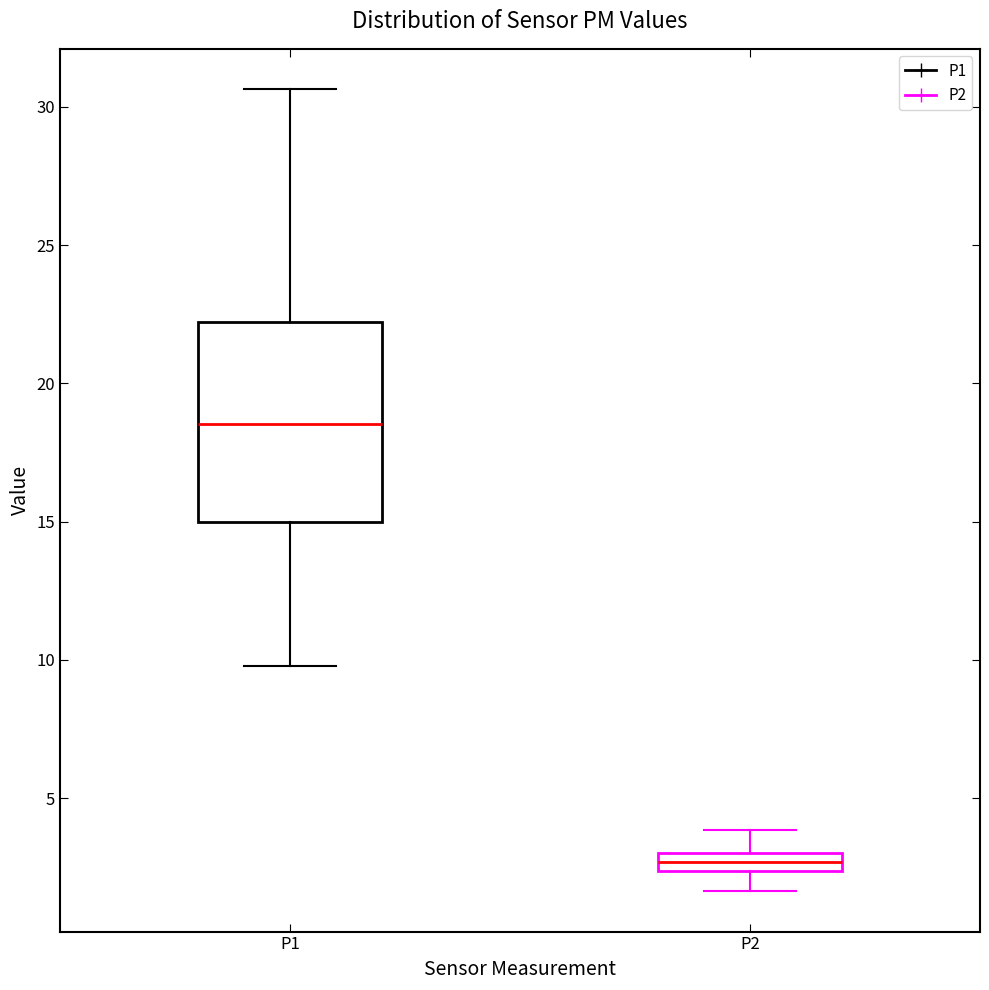

Comparing the boxes themselves (not the whiskers), which one is the tallest?

P1